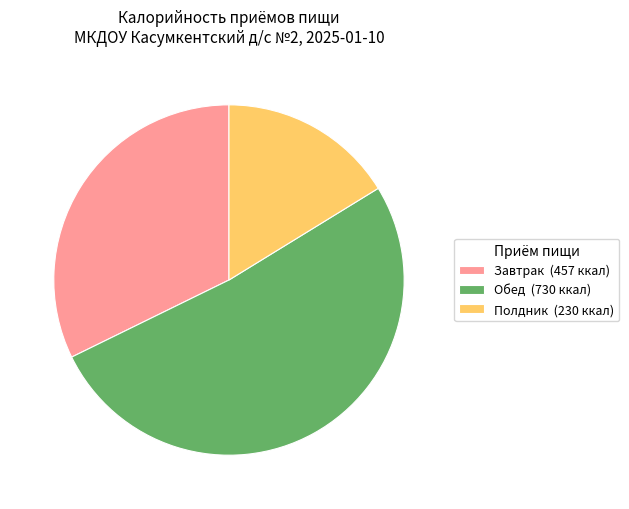

Which category accounts for the majority?

Обед (730 ккал)